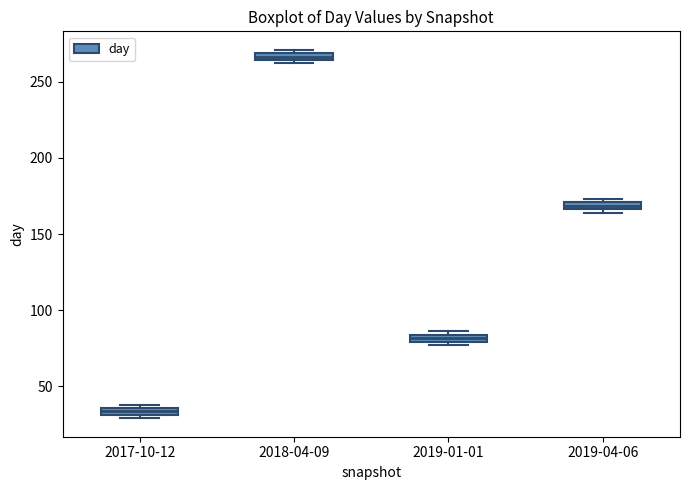

Where is the lower edge of the box for 2017-10-12 on the y-axis? The values are not printed on the chart, so give them approximately, as read against the axis.

30